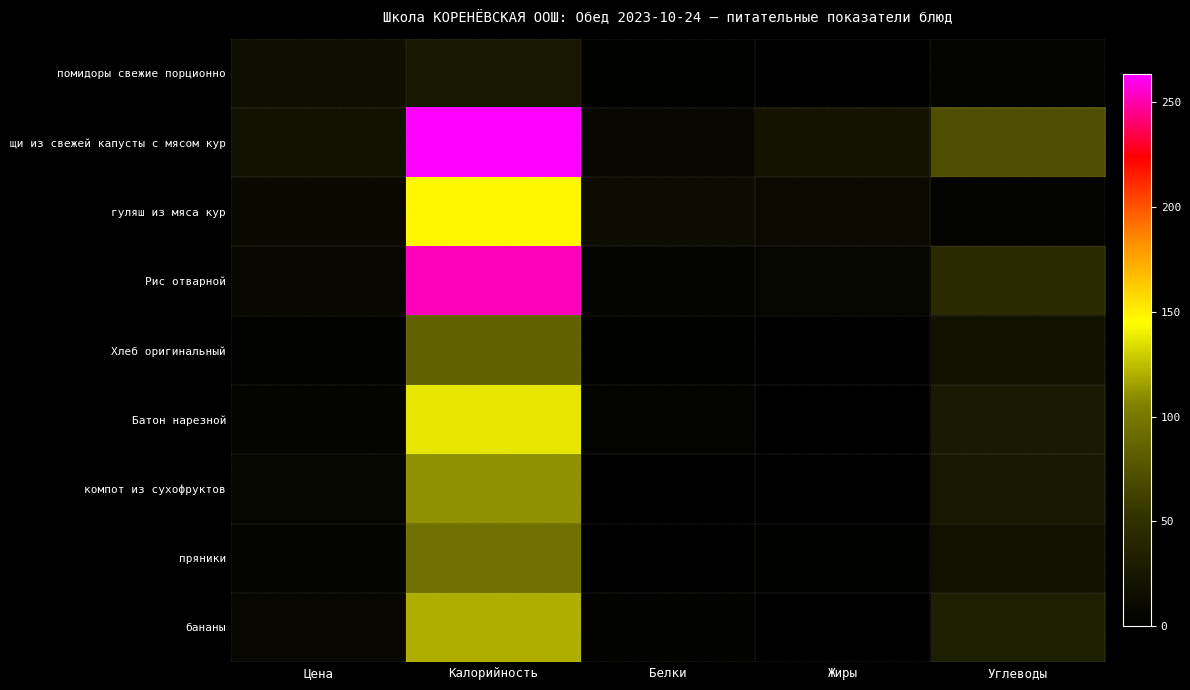

Reading right to left, list all the values displayed in this chart.

помидоры свежие порционно: Углеводы=3.8	Жиры=0.2	Белки=1.1	Калорийность=24.0	Цена=16.0
щи из свежей капусты с мясом кур: Углеводы=71.0	Жиры=19.8	Белки=8.3	Калорийность=263.1	Цена=19.0
гуляш из мяса кур: Углеводы=3.3	Жиры=10.3	Белки=12.8	Калорийность=147.5	Цена=10.1
Рис отварной: Углеводы=44.0	Жиры=6.4	Белки=4.4	Калорийность=252.0	Цена=9.0
Хлеб оригинальный: Углеводы=18.0	Жиры=0.0	Белки=2.0	Калорийность=85.0	Цена=3.0
Батон нарезной: Углеводы=27.0	Жиры=1.0	Белки=4.0	Калорийность=137.0	Цена=6.0
компот из сухофруктов: Углеводы=25.0	Жиры=0.0	Белки=0.4	Калорийность=110.0	Цена=7.0
пряники: Углеводы=17.6	Жиры=1.8	Белки=0.7	Калорийность=95.4	Цена=5.0
бананы: Углеводы=31.5	Жиры=0.8	Белки=2.2	Калорийность=120.0	Цена=8.2